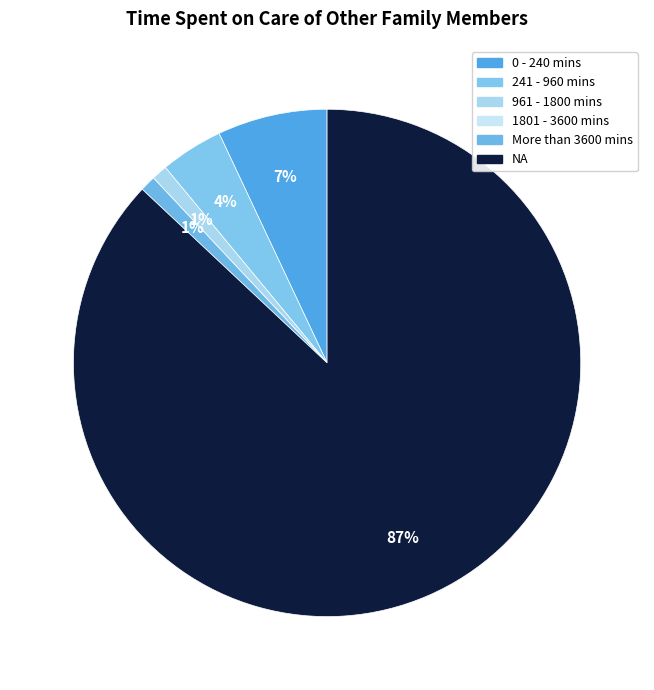

Is it true that 961 - 1800 mins is 1% of the pie?

True